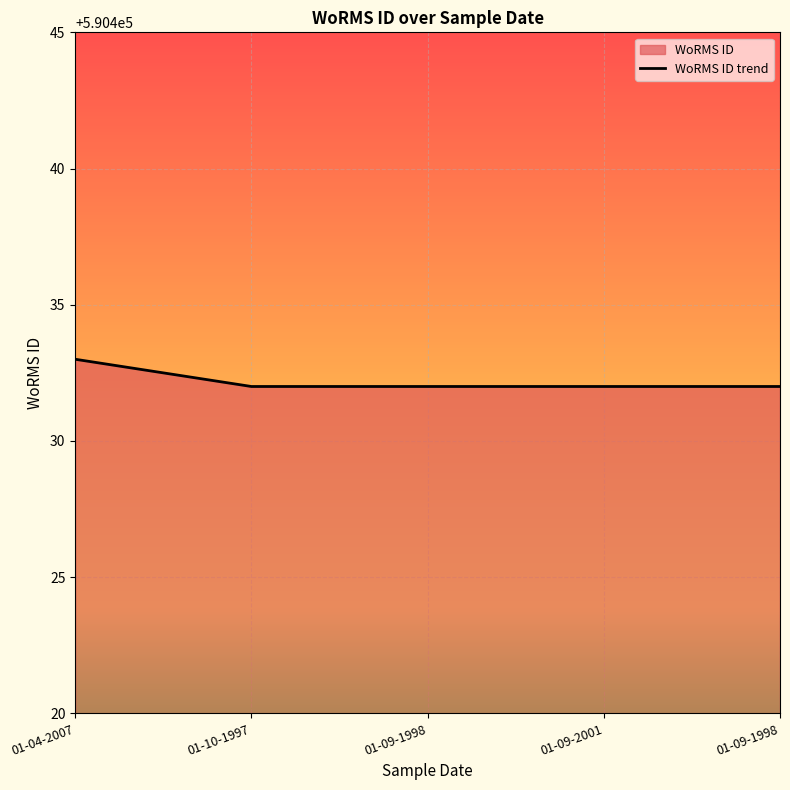

Count the values in the range 590432 to 590433.

5